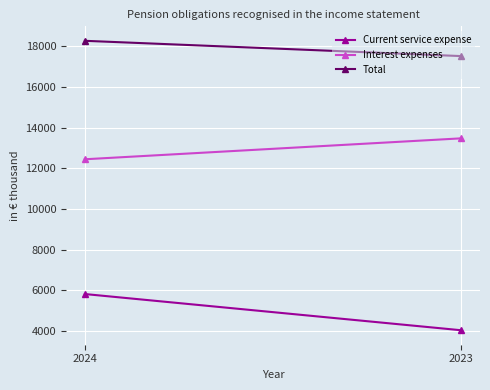

Is it true that Current service expense equals 1326 at 2023?

False